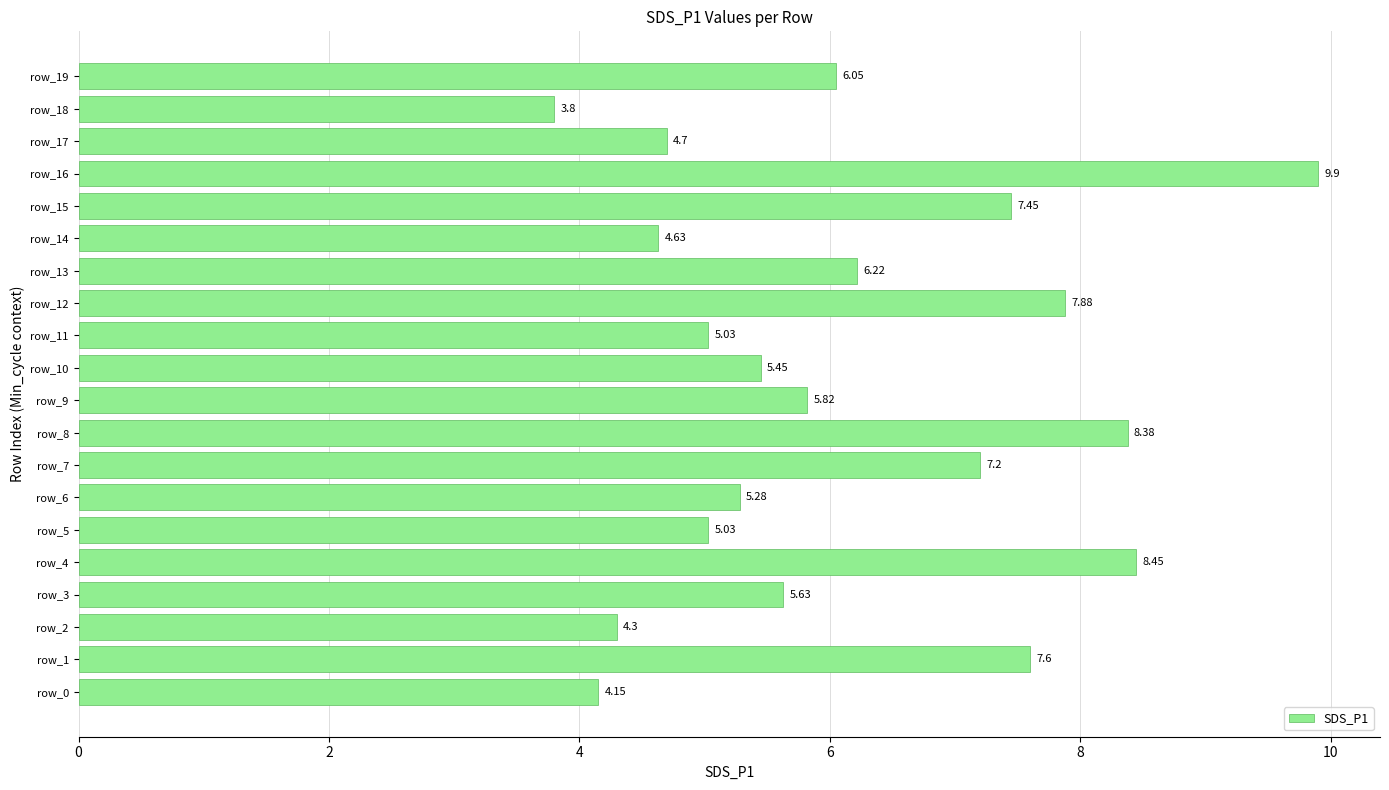

Are the bars grouped side by side (vs. stacked)?

No